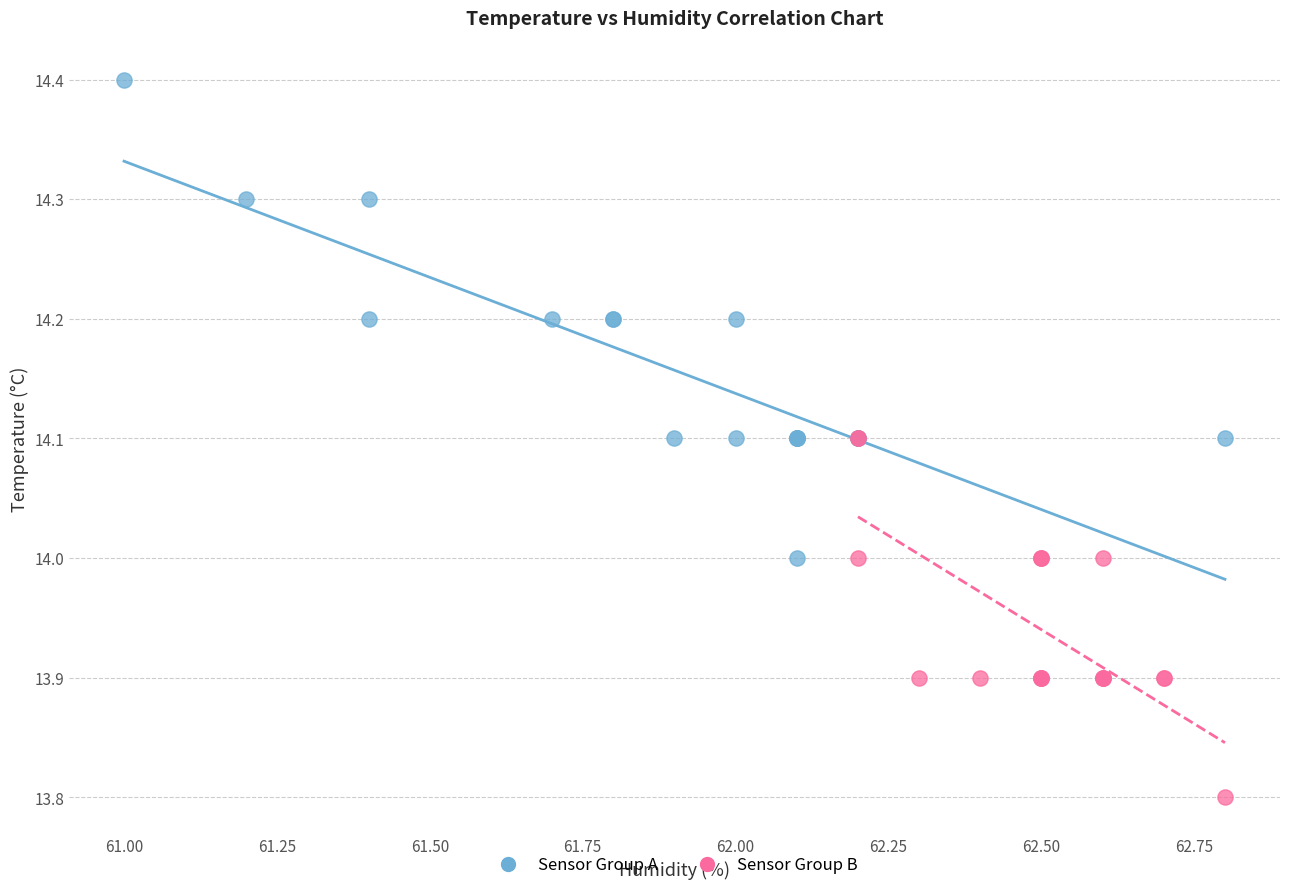

Which series reaches the maximum Y coordinate?

Sensor Group A